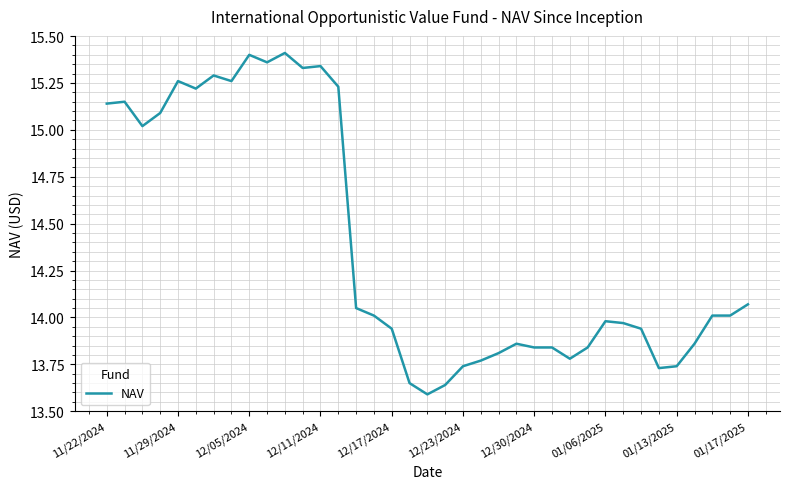

True or false: the data has more than 1 interior local peaks.

True